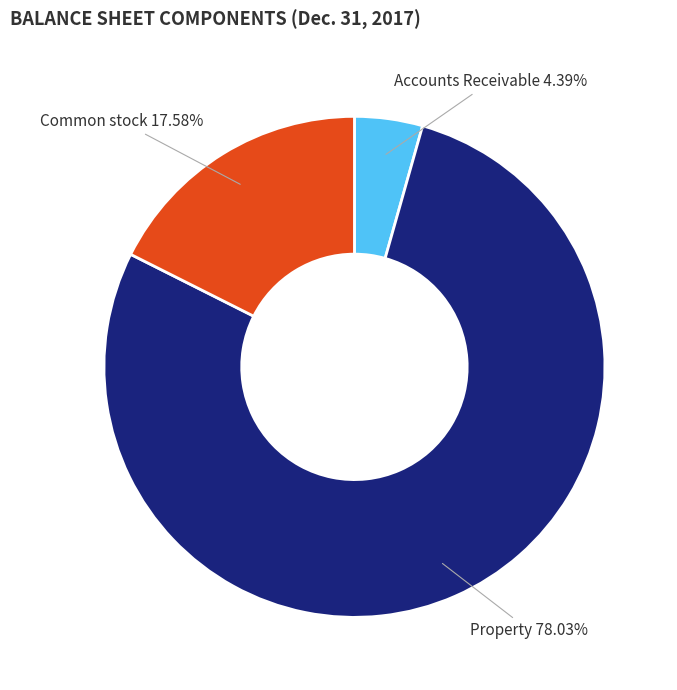

To the nearest percent, what is the average slice percentage?

33%